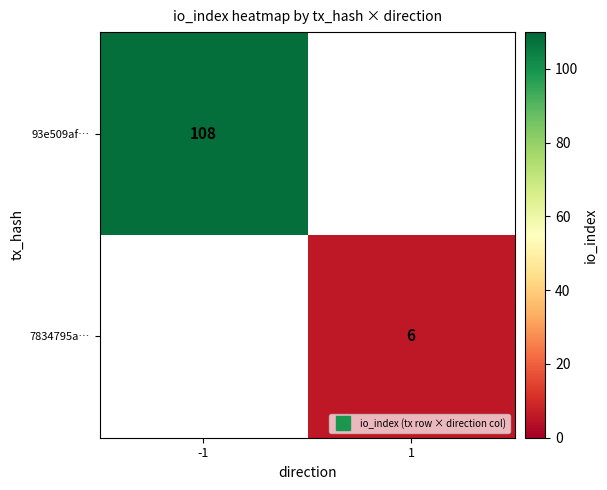

Which category has the lowest value across all series?

1